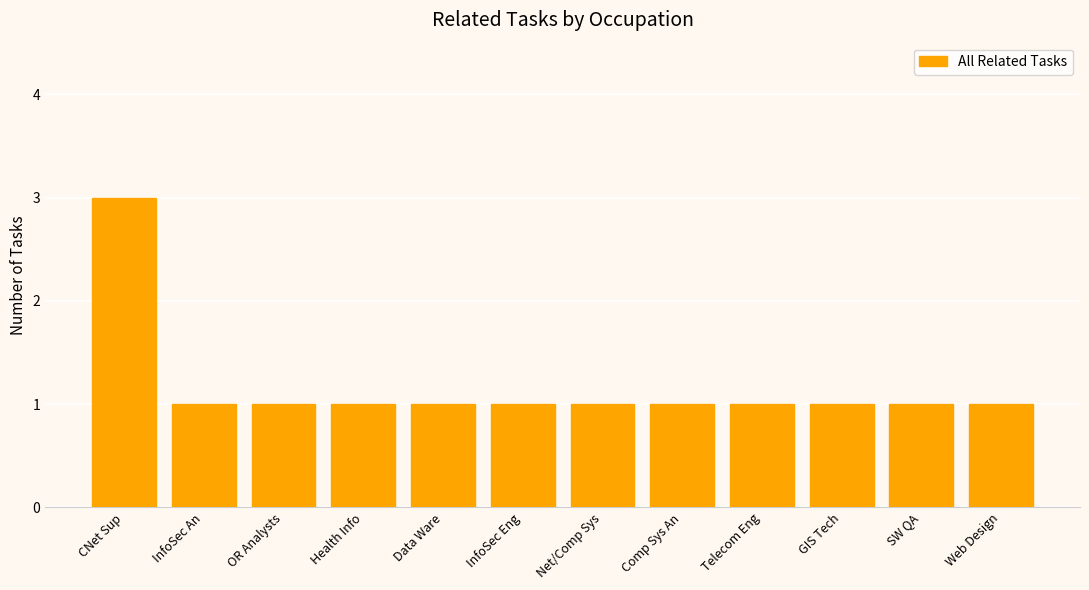

What is the smallest value displayed?

1